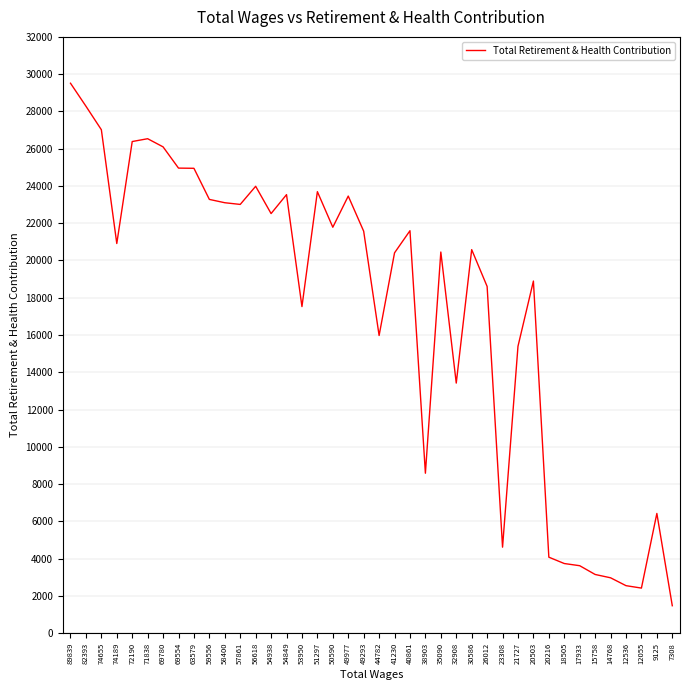

What is the difference between the maximum and minimum values?

28044